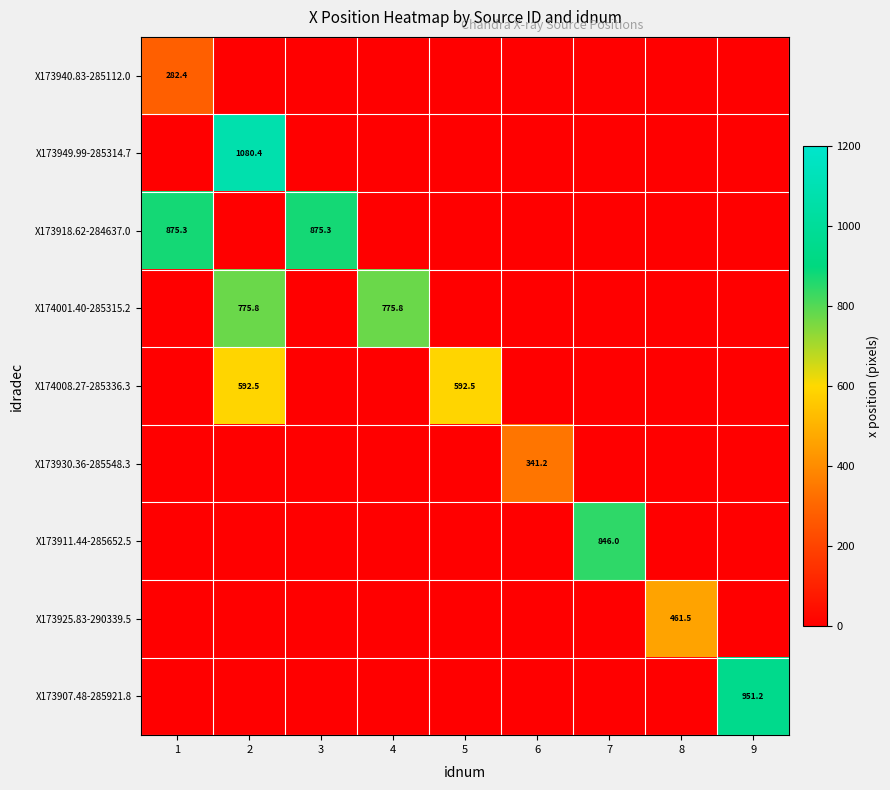

How many distinct data groups are displayed?

9